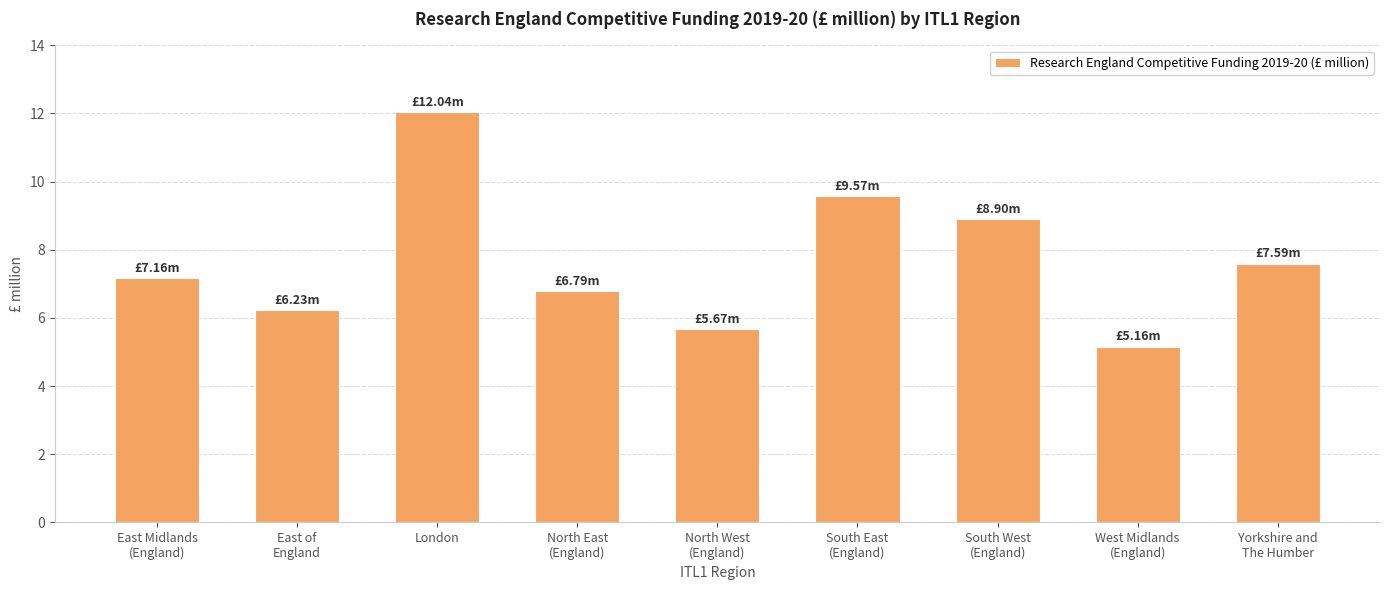

Reading left to right, list all the values displayed in this chart.

7.2	6.2	12.0	6.8	5.7	9.6	8.9	5.2	7.6